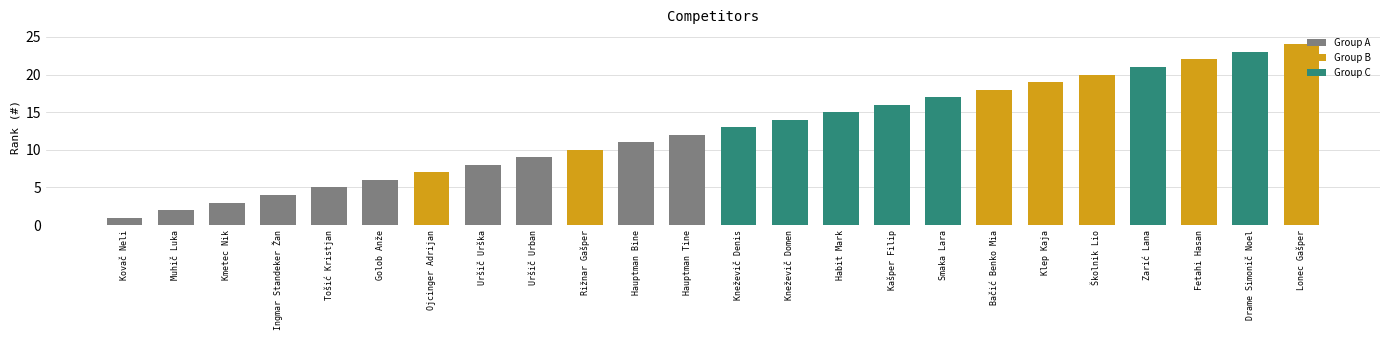

True or false: the data shows 13 at Kneževič Denis.

True